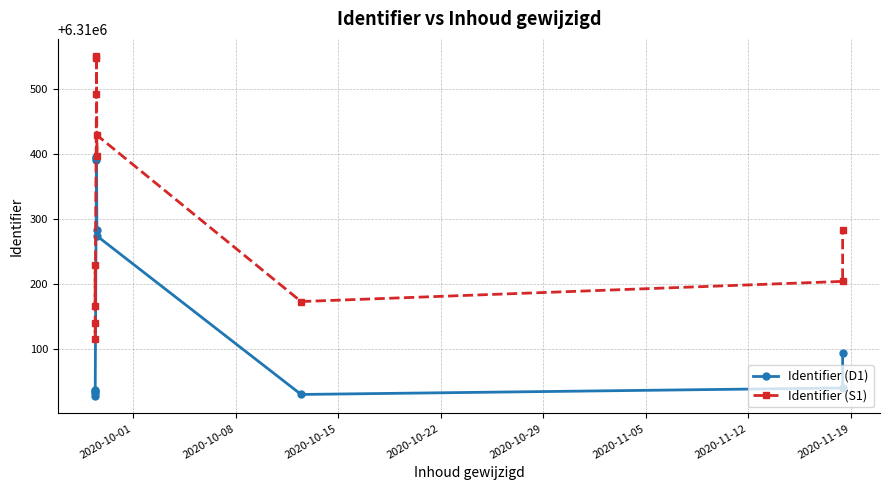

How many lines are shown in the chart?

2